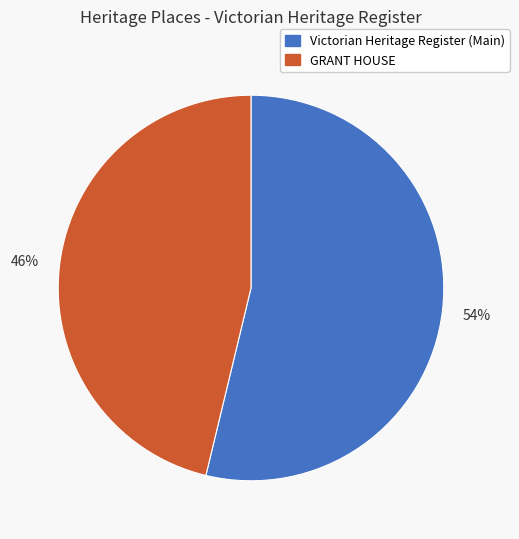

Is it true that GRANT HOUSE is 38% of the pie?

False